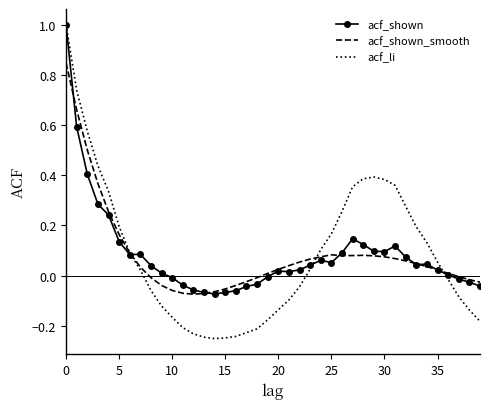

Which series ends up on top after the final intersection of acf_shown_smooth and acf_shown?

acf_shown_smooth